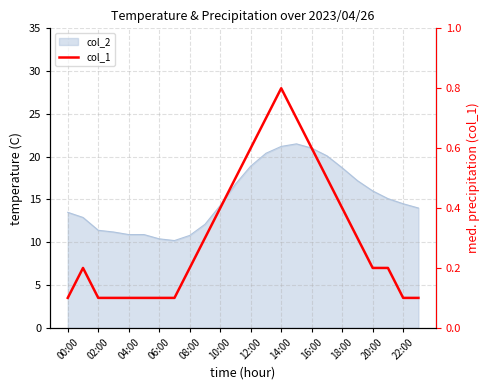

True or false: the data shows 0.1 at 02:00.

True